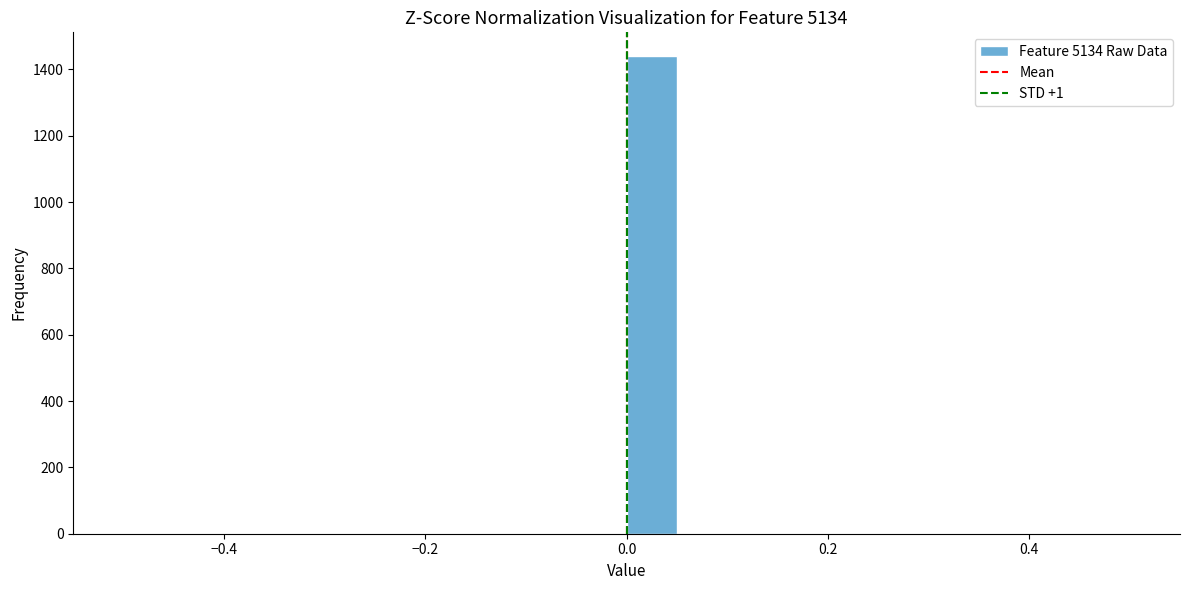

Read against the x-axis, roughly where is the centre of the tallest bar?

0.02